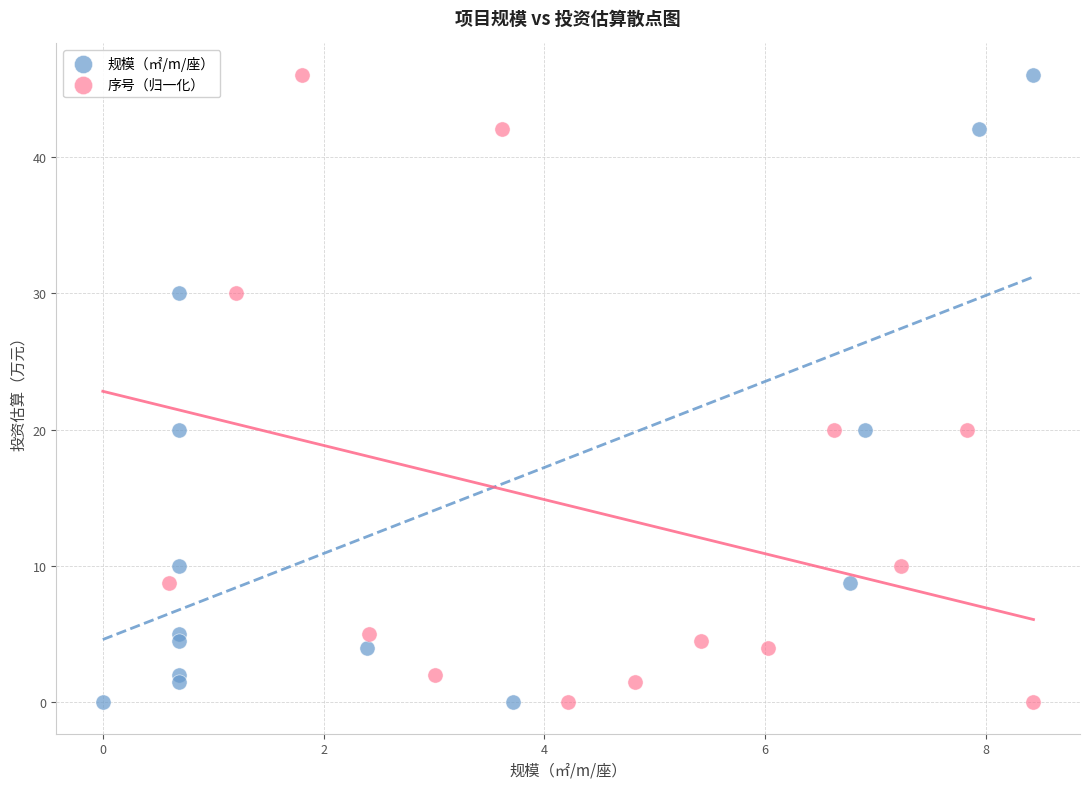

What are all the series names shown in the legend?

规模（㎡/m/座）, 序号（归一化）